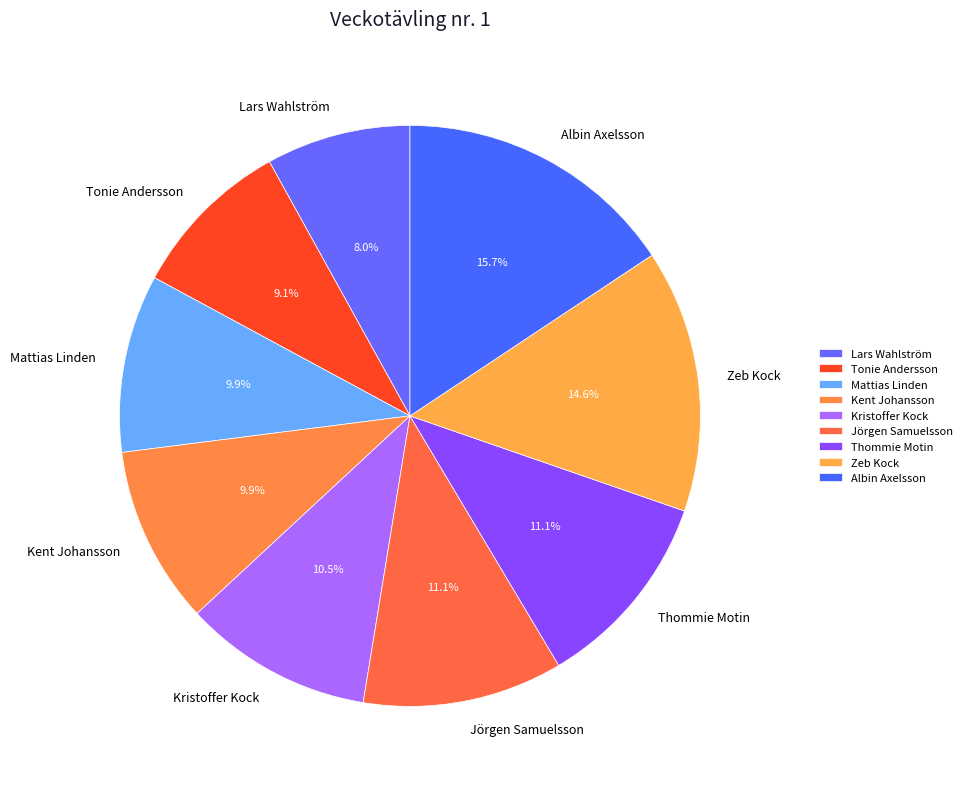

To the nearest percent, what percentage of the pie is Jörgen Samuelsson?

11%